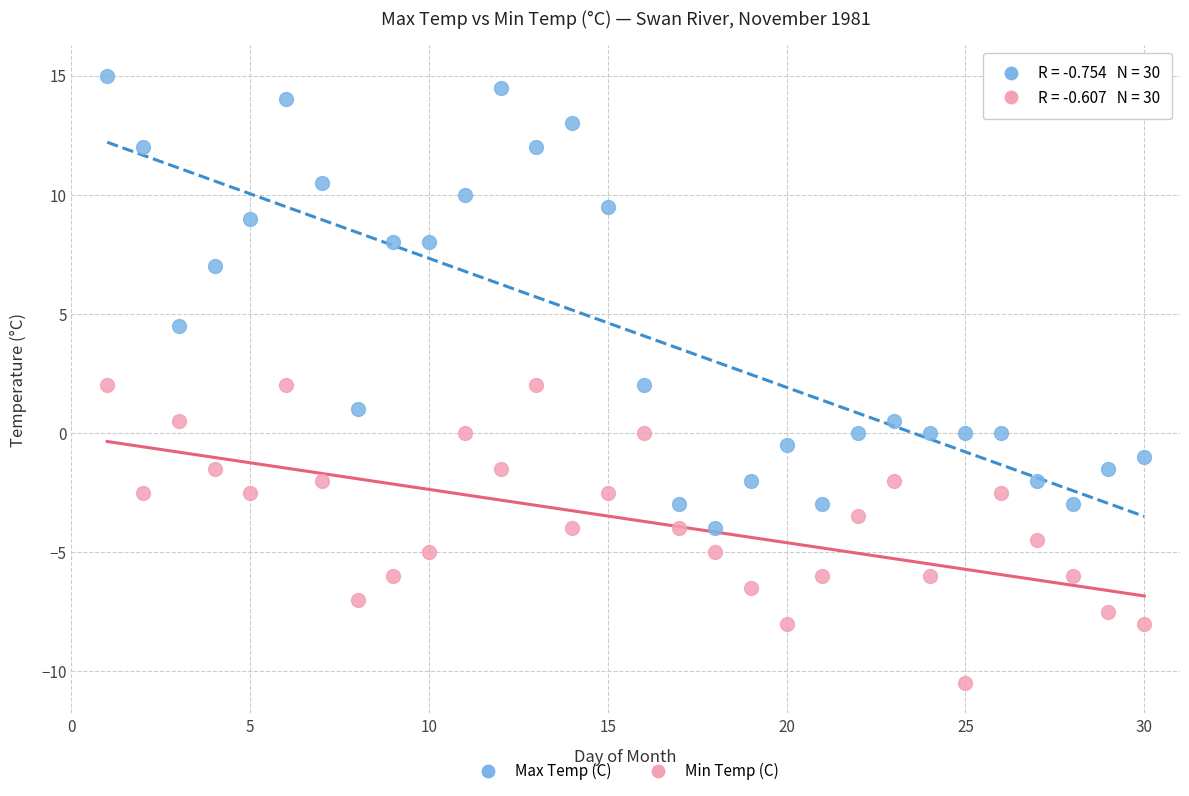

Which series has the widest spread of Y values?

Max Temp (C)